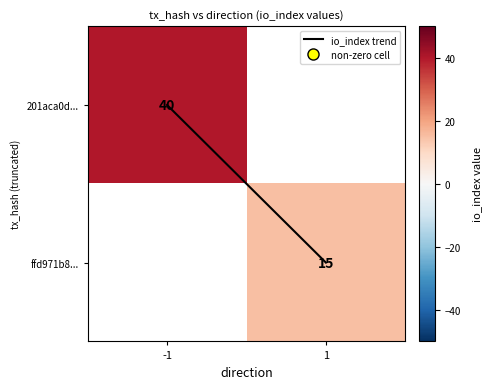

The io_index trend series shows 0.3 at 1. True or false?

False